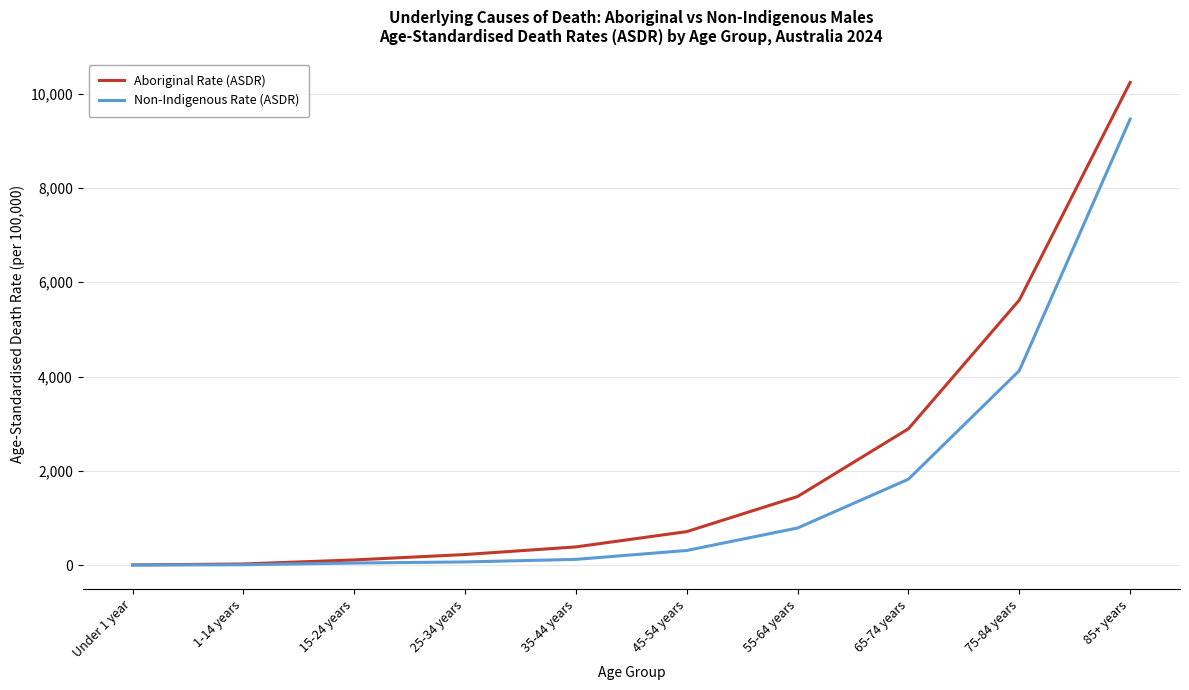

What is the spread (max minus min) of values at 35-44 years?

264.2